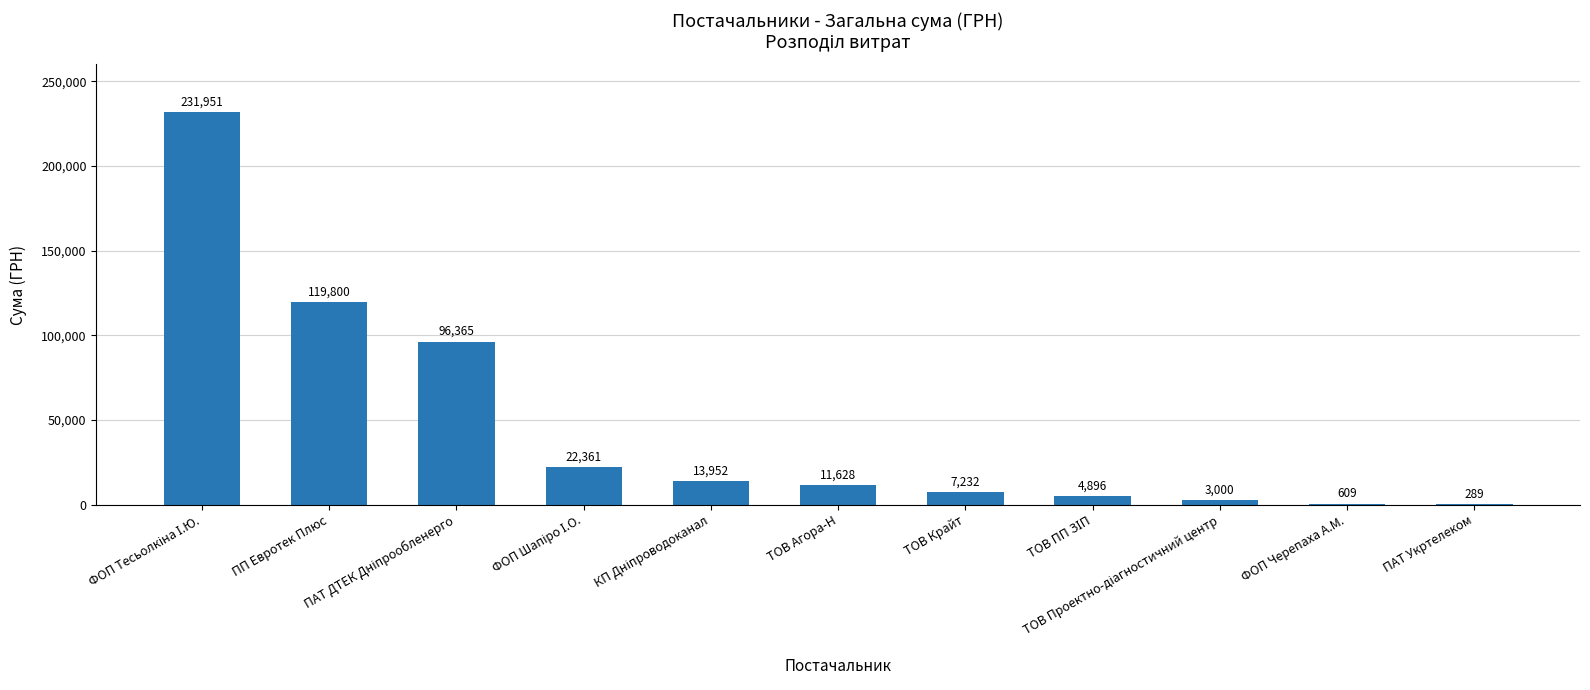

At which label is the value closest to 116120?

ПП Евротек Плюс